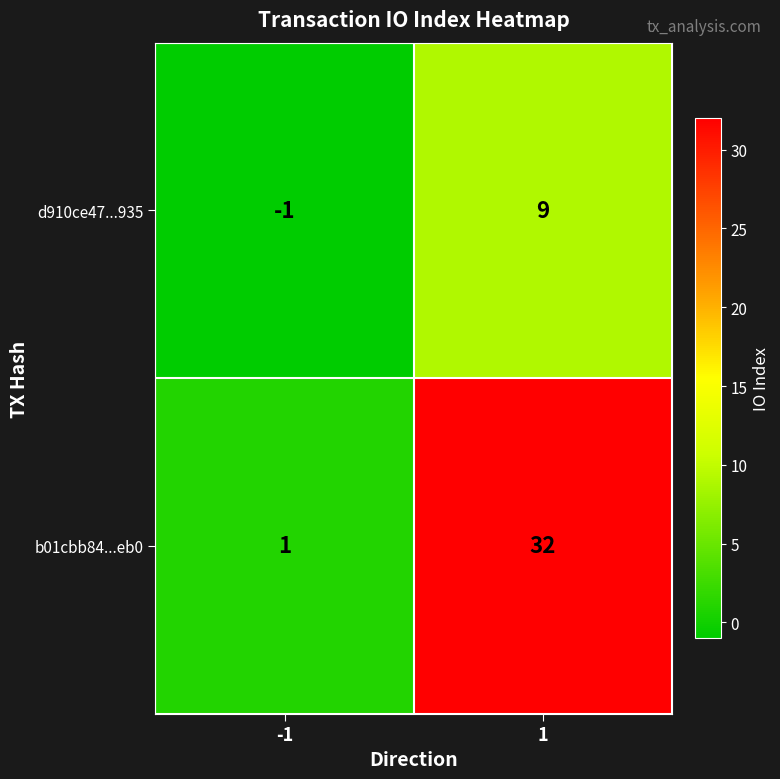

Reading left to right, what are all the values shown in this chart?

d910ce47...935: -1=-1	1=9
b01cbb84...eb0: -1=1	1=32